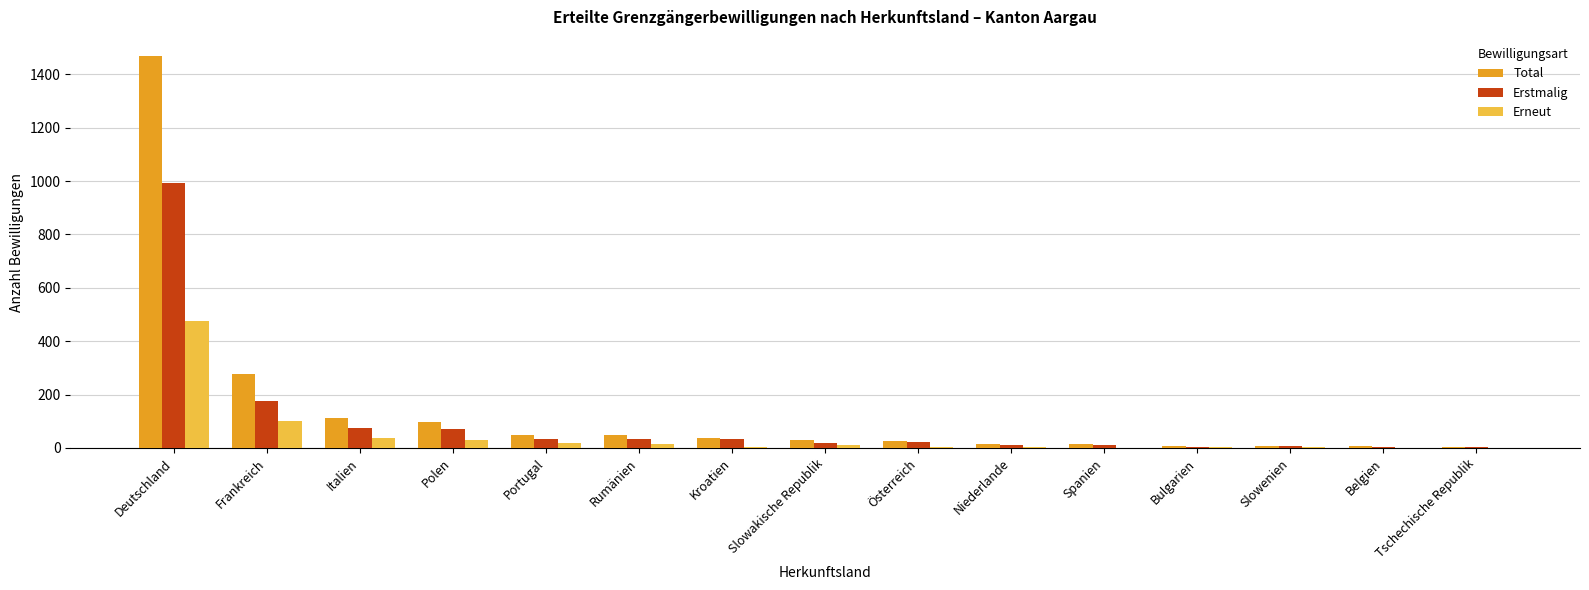

Does the chart contain stacked bars?

No